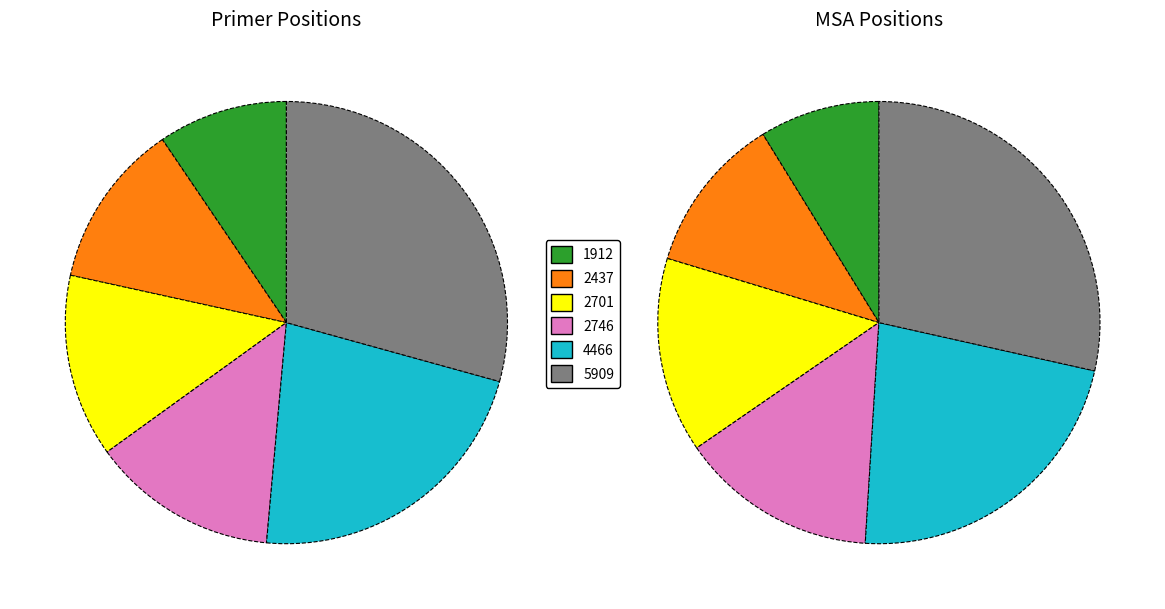

Which category has the smallest portion of the pie?

1912